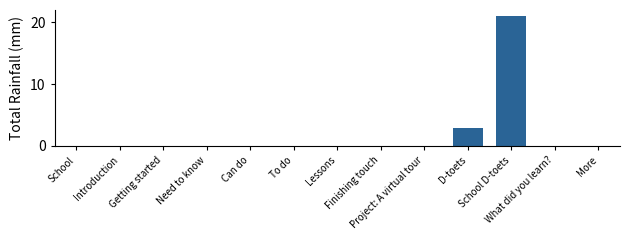

What is the maximum value shown in the chart?

21.0